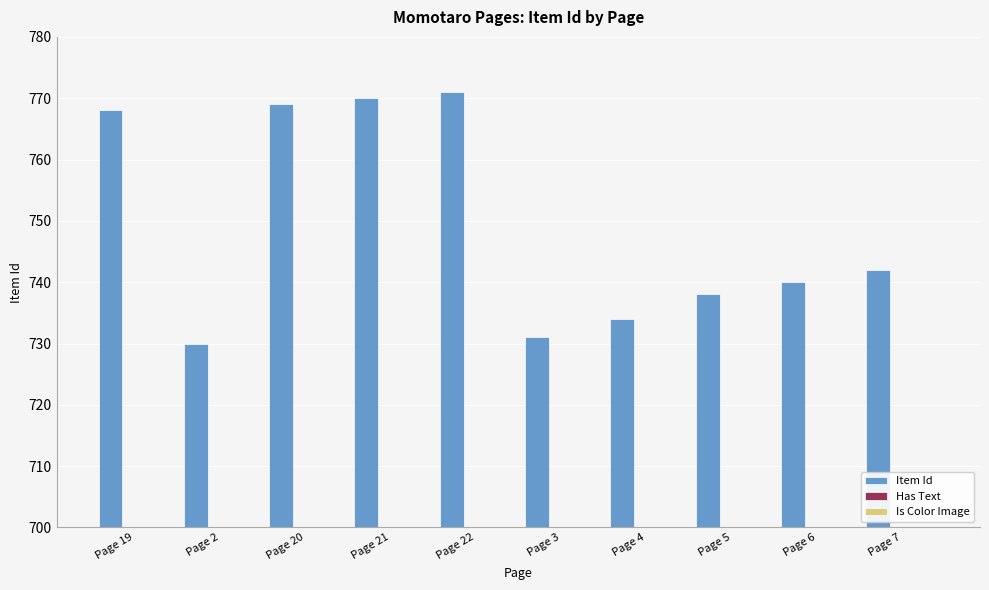

What are all the series names shown in the legend?

Item Id, Has Text, Is Color Image